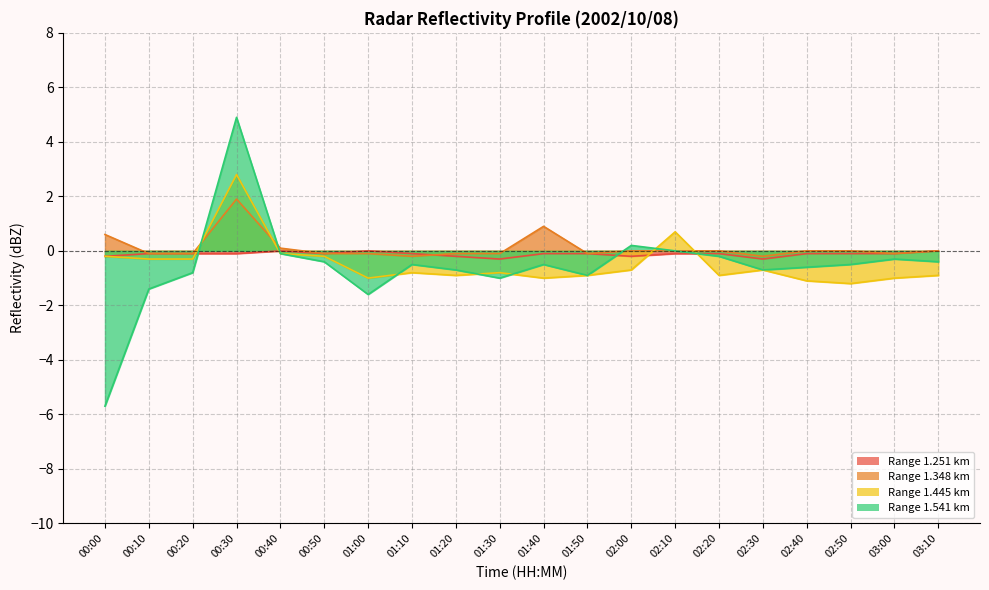

Reading left to right, extract all data points from this chart.

1.251: 00:00=-0.2	00:10=-0.1	00:20=-0.1	00:30=-0.1	00:40=-0.0	00:50=-0.1	01:00=-0.0	01:10=-0.1	01:20=-0.2	01:30=-0.3	01:40=-0.1	01:50=-0.1	02:00=-0.2	02:10=-0.1	02:20=-0.1	02:30=-0.3	02:40=-0.1	02:50=-0.1	03:00=-0.1	03:10=-0.0
1.348: 00:00=0.6	00:10=-0.1	00:20=-0.1	00:30=1.9	00:40=0.1	00:50=-0.1	01:00=-0.1	01:10=-0.2	01:20=-0.1	01:30=-0.1	01:40=0.9	01:50=-0.1	02:00=-0.0	02:10=0.0	02:20=-0.0	02:30=-0.2	02:40=-0.0	02:50=-0.0	03:00=-0.1	03:10=-0.0
1.445: 00:00=-0.2	00:10=-0.3	00:20=-0.3	00:30=2.8	00:40=-0.1	00:50=-0.2	01:00=-1.0	01:10=-0.8	01:20=-0.9	01:30=-0.8	01:40=-1.0	01:50=-0.9	02:00=-0.7	02:10=0.7	02:20=-0.9	02:30=-0.7	02:40=-1.1	02:50=-1.2	03:00=-1.0	03:10=-0.9
1.541: 00:00=-5.7	00:10=-1.4	00:20=-0.8	00:30=4.9	00:40=-0.1	00:50=-0.4	01:00=-1.6	01:10=-0.5	01:20=-0.7	01:30=-1.0	01:40=-0.5	01:50=-0.9	02:00=0.2	02:10=-0.0	02:20=-0.2	02:30=-0.7	02:40=-0.6	02:50=-0.5	03:00=-0.3	03:10=-0.4